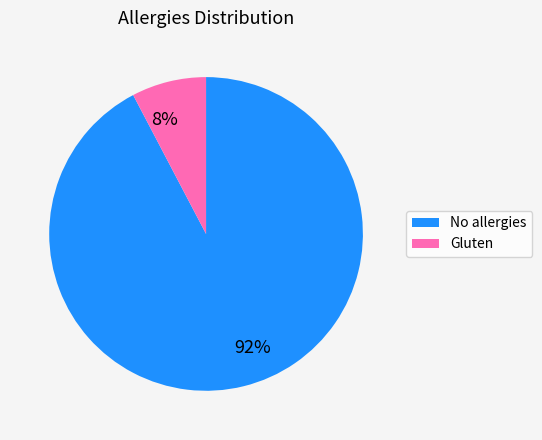

How many segments does this pie chart have?

2